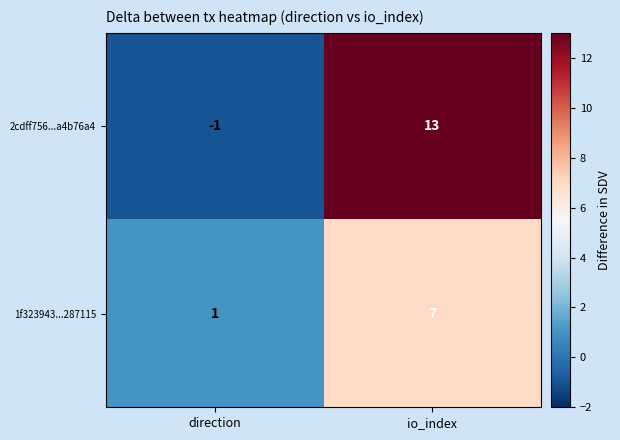

Between direction and io_index, which series saw the biggest shift?

2cdff756...a4b76a4